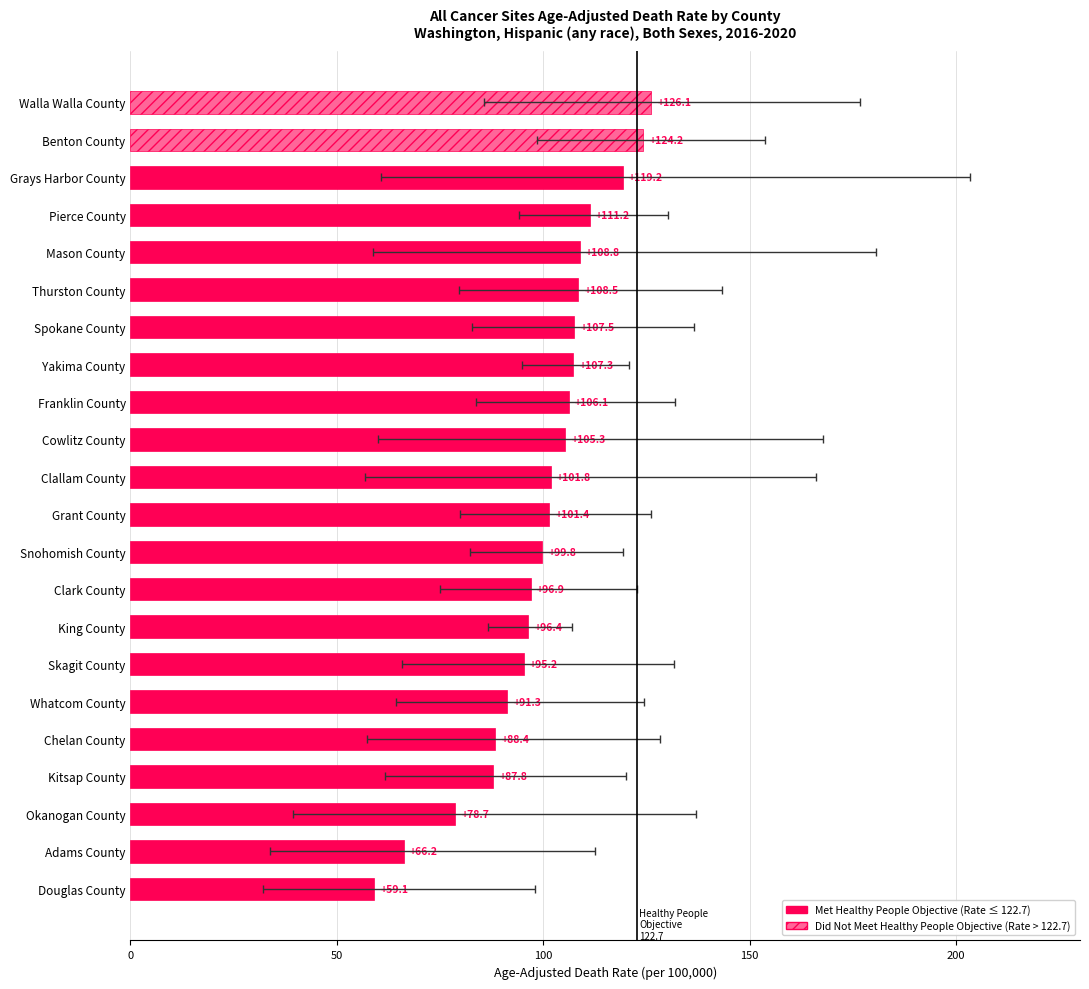

At which label is Upper CI closest to 150?

Benton County